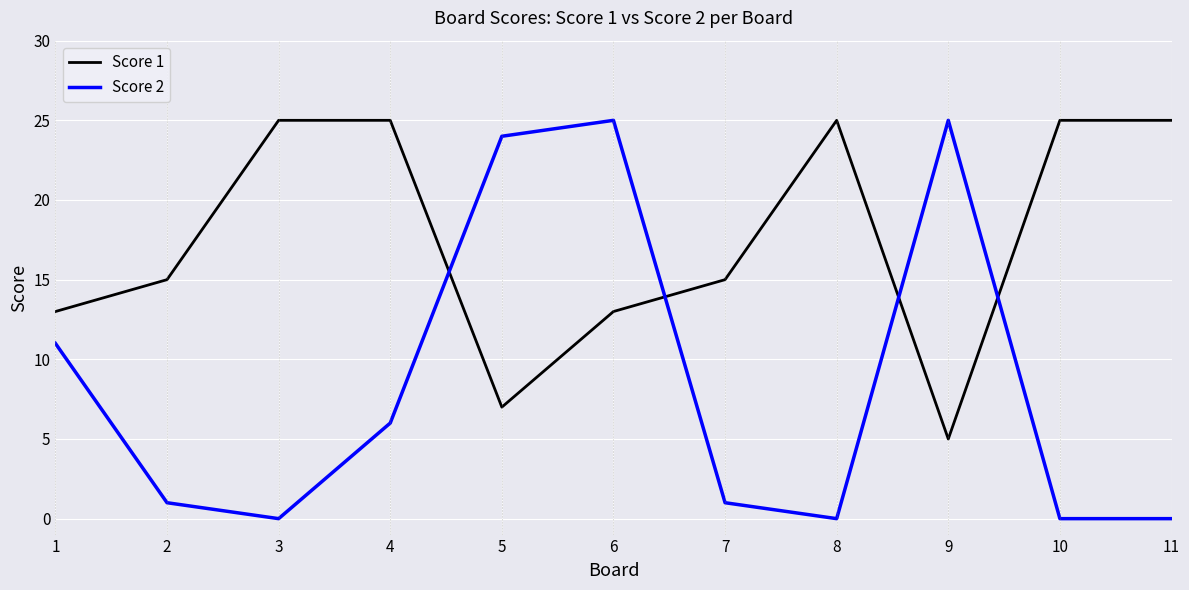

How many lines are shown in the chart?

2